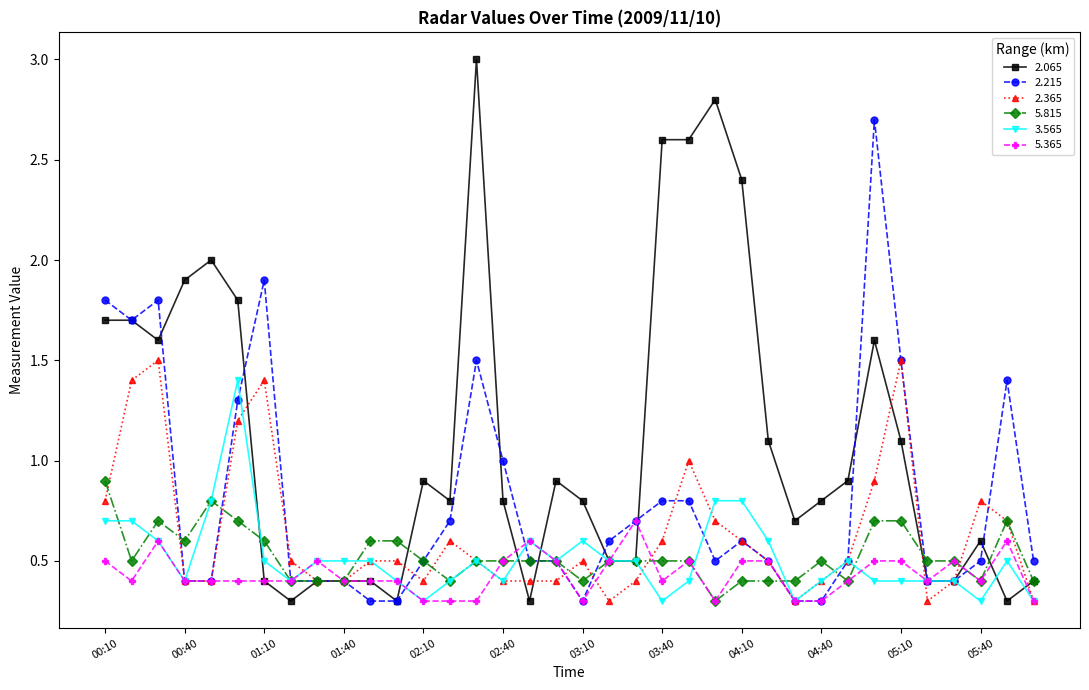

Which series has the largest total across all categories?

2.065